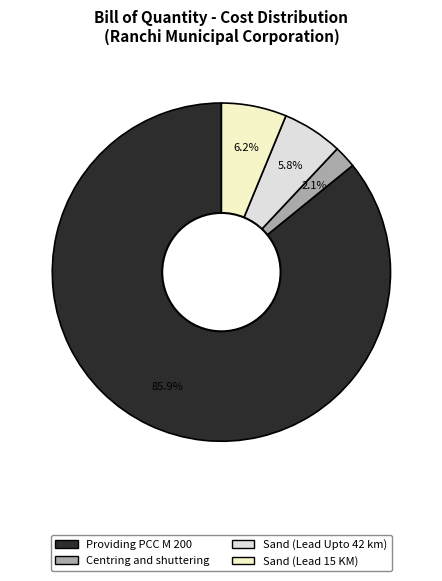

What is the change in value from Providing PCC M 200 to Sand (Lead 15 KM)?

-197828.2